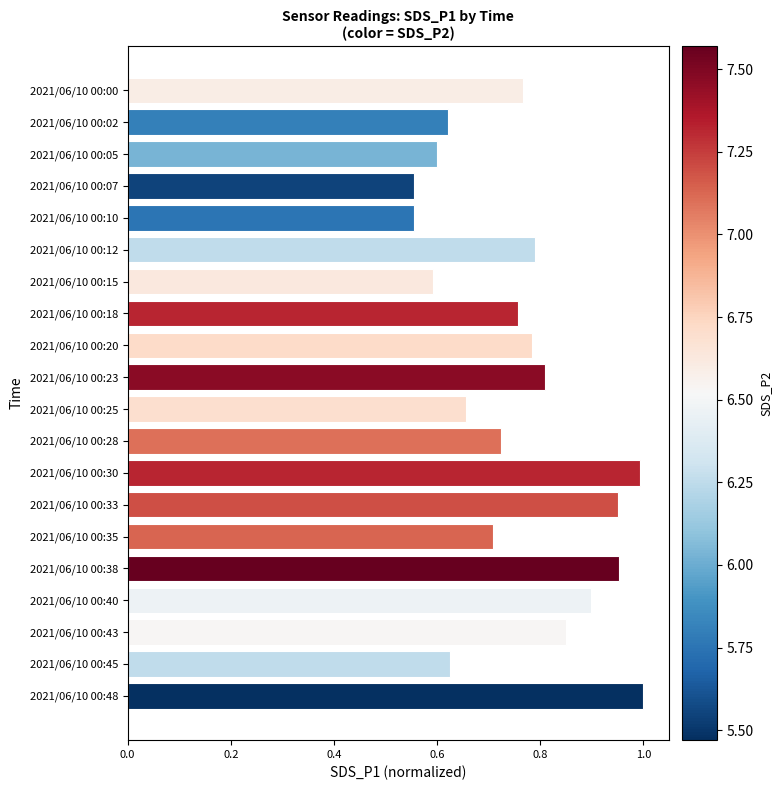

The chart shows a value of 0.6 at 2021/06/10 00:05. True or false?

True